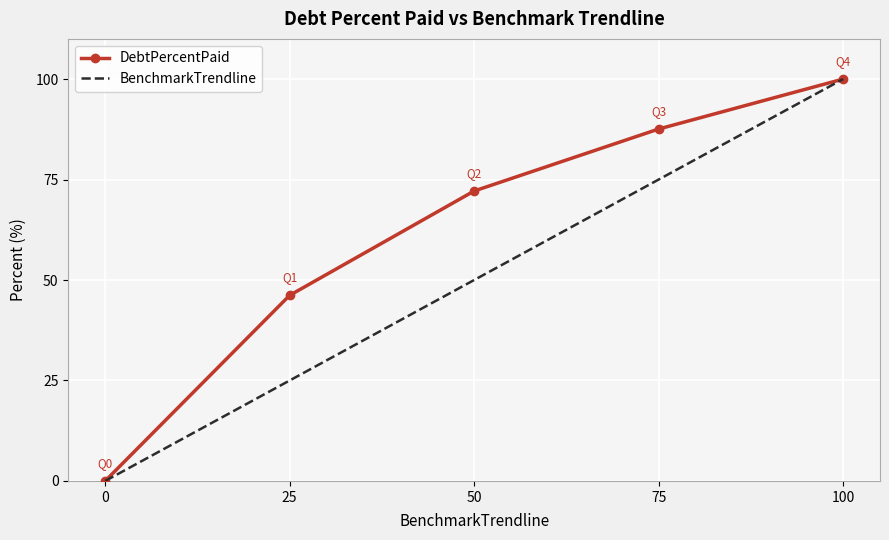

At which category is the sum across all series the highest?

100